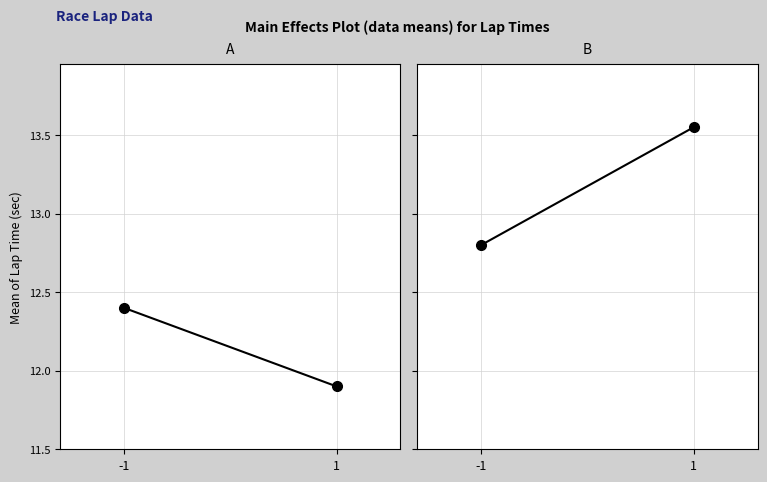

Count the number of categories in the chart.

2